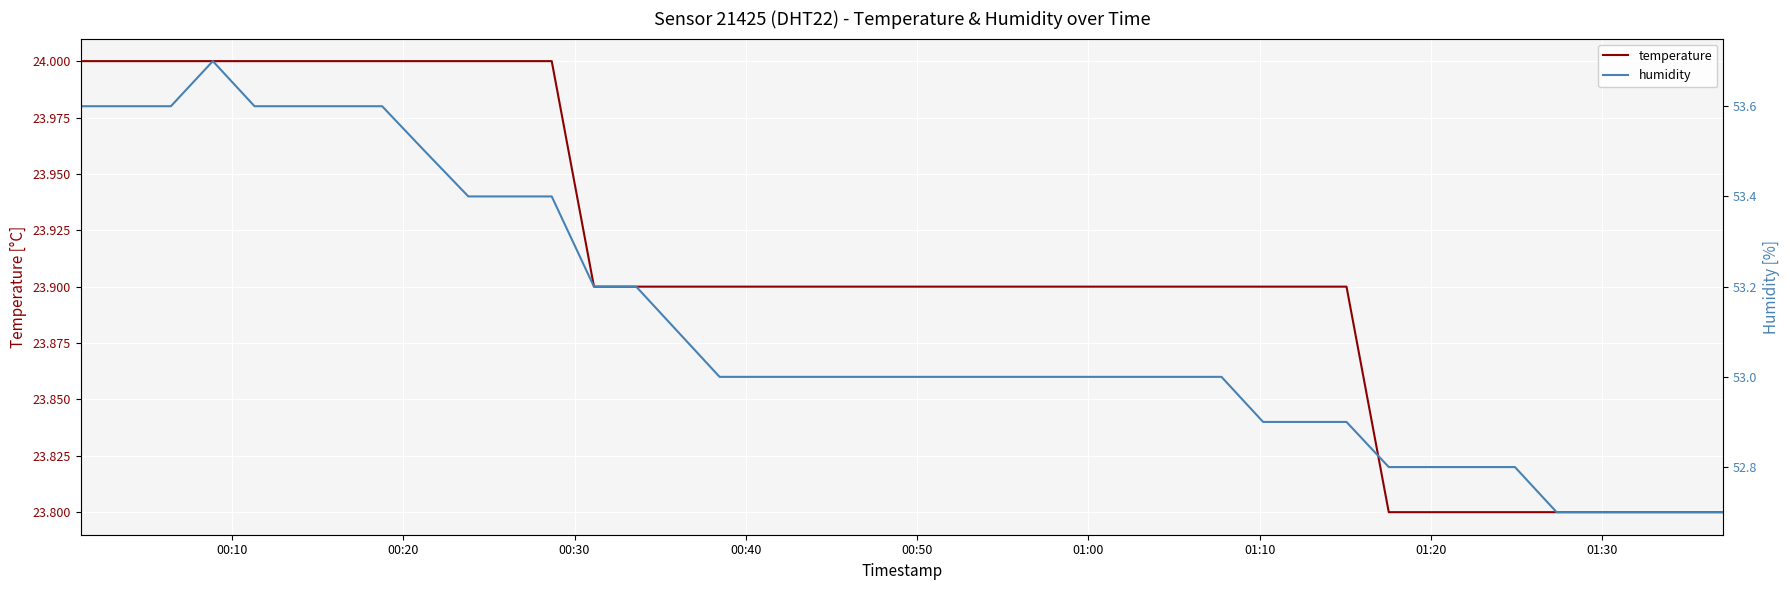

True or false: temperature and humidity intersect in this chart.

False